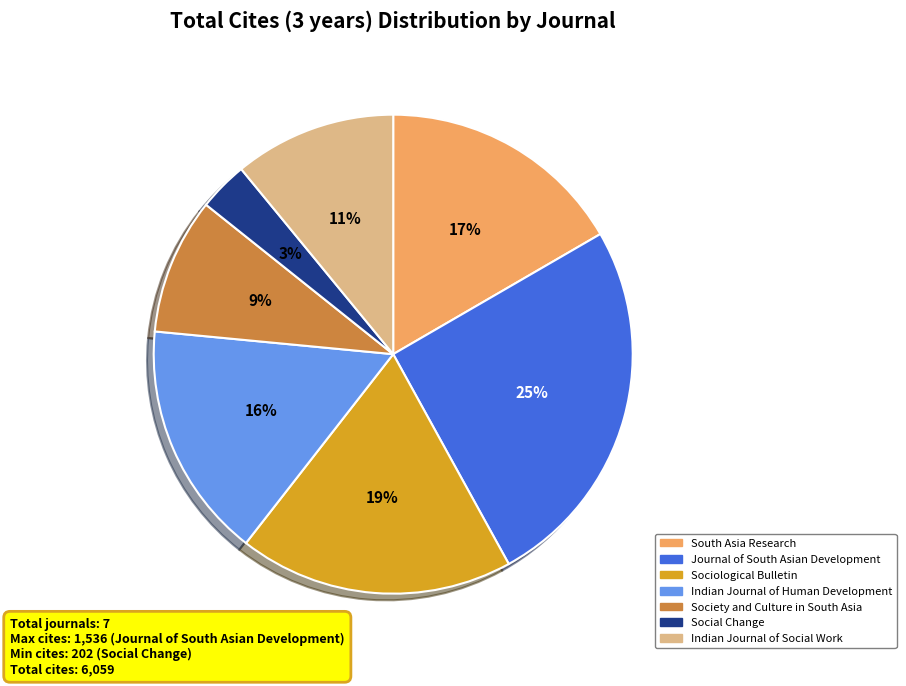

Which category has the smallest portion of the pie?

Social Change